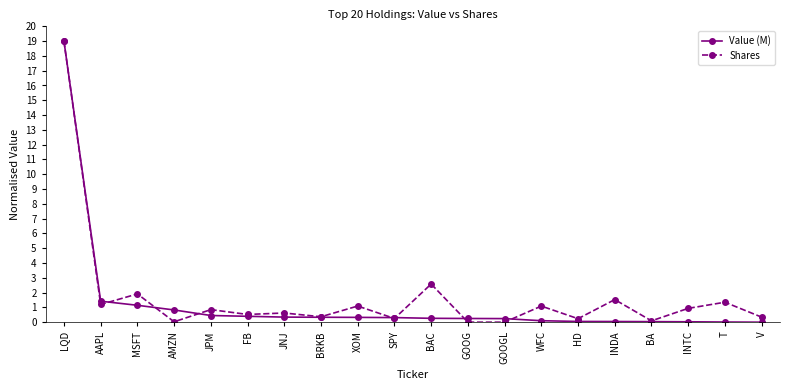

What is the total value across all series at FB?

0.9